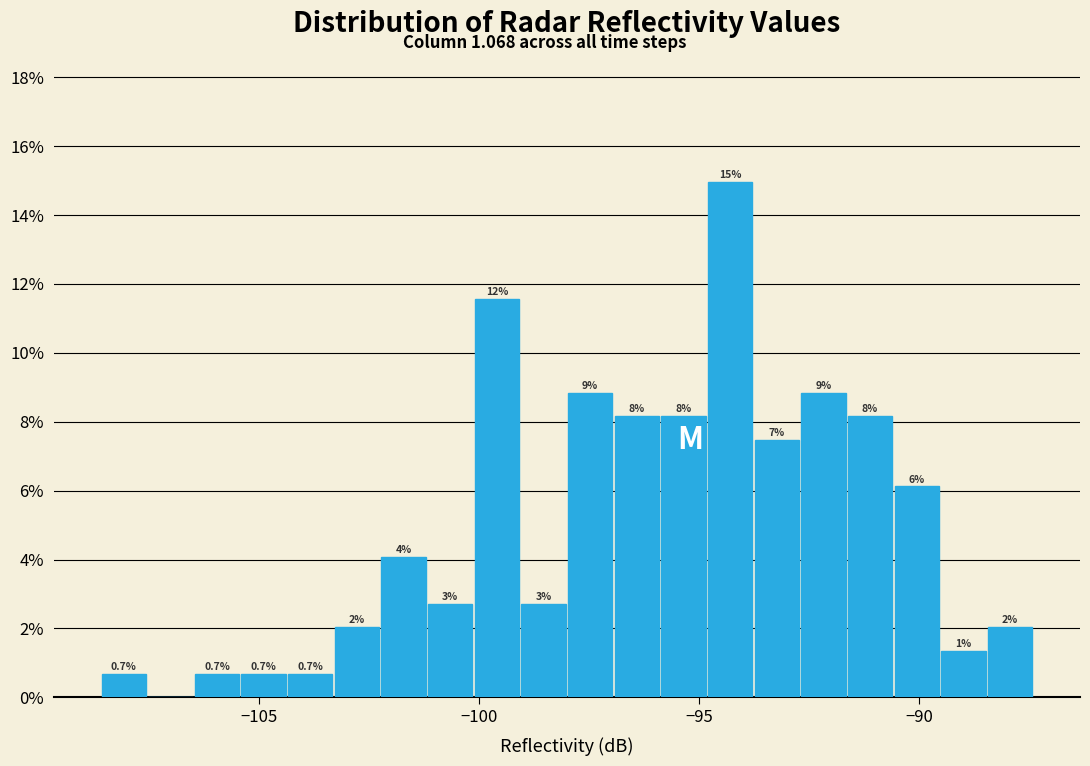

Read against the x-axis, roughly where is the centre of the tallest bar?

-94.5